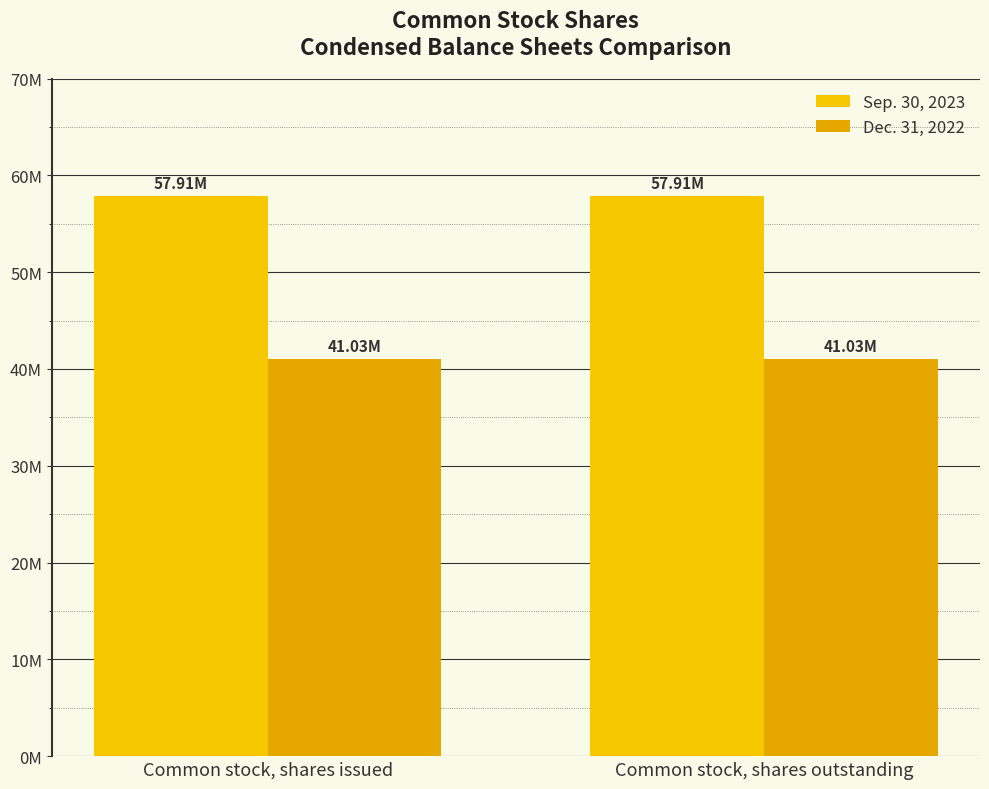

True or false: Dec. 31, 2022 has a value of 54780290 at Common stock, shares issued.

False